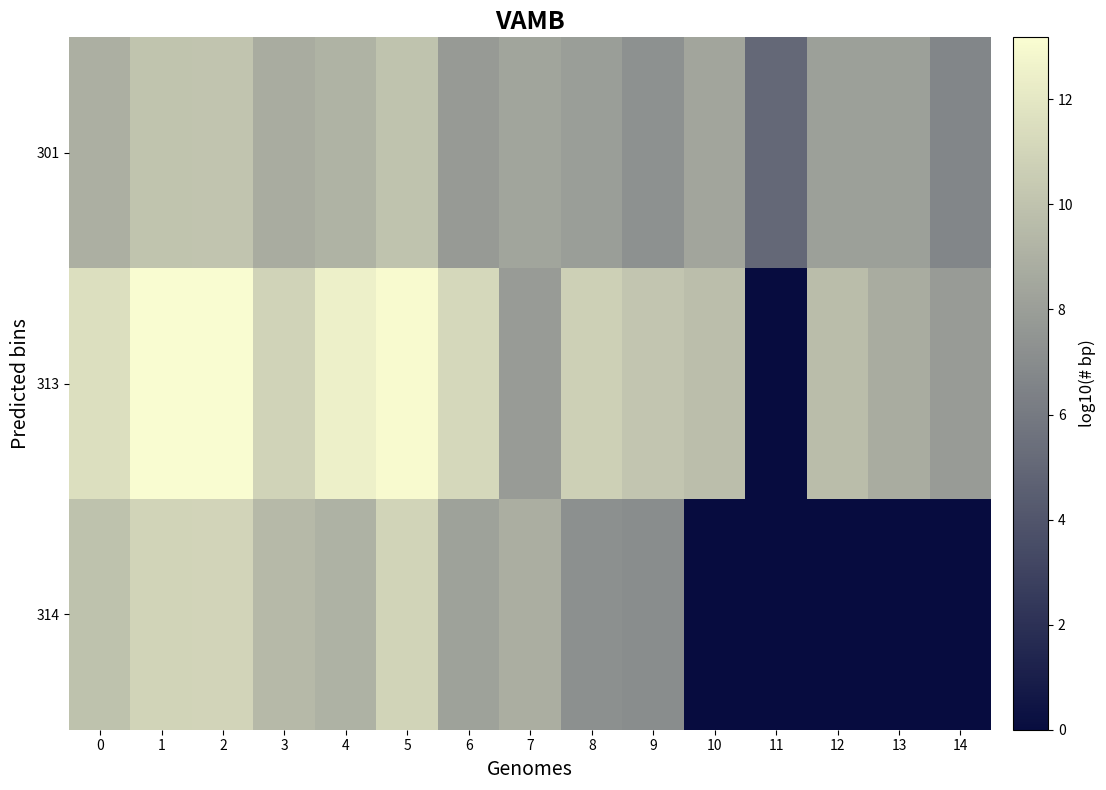

What is the difference between the highest and lowest values at 2?

3.1